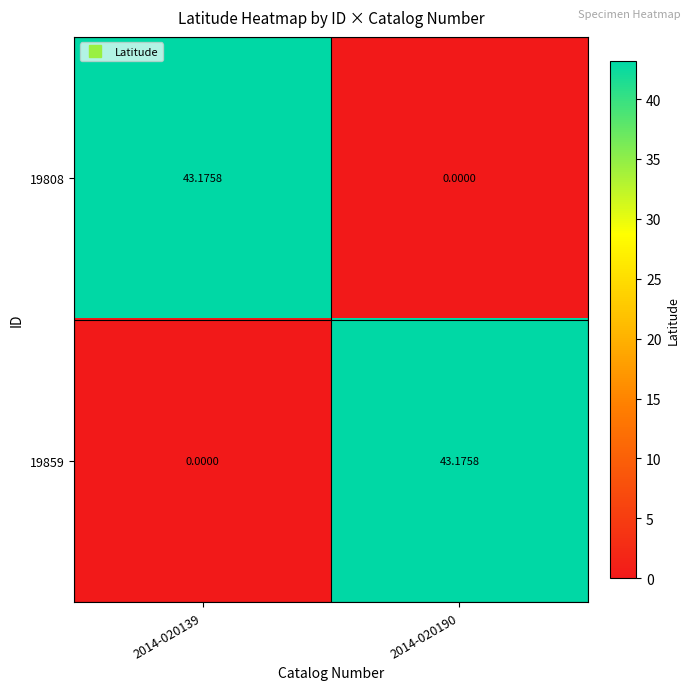

Is the value of 19808 at 2014-020190 greater than the value of 19859 at 2014-020190?

No